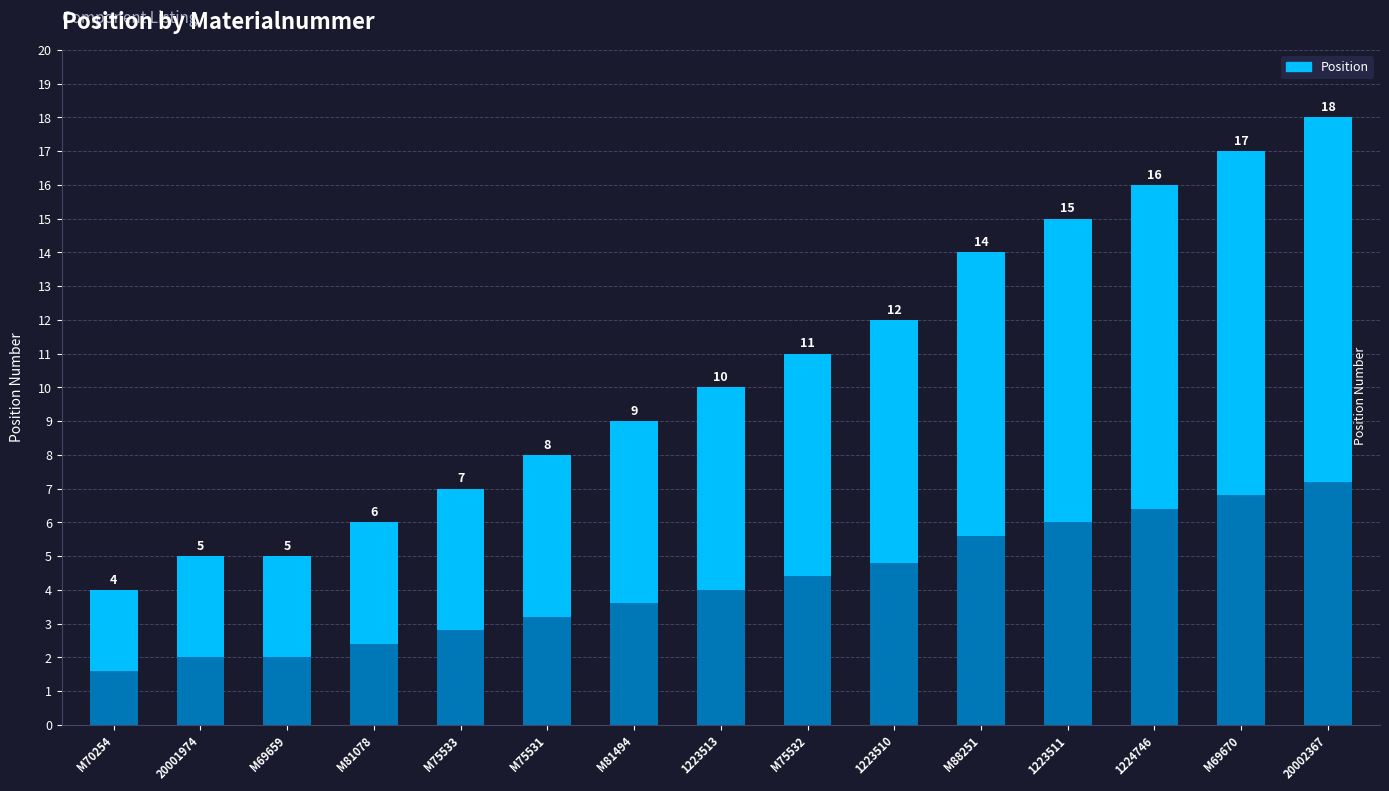

Where is the data nearest to the value 11?

M75532